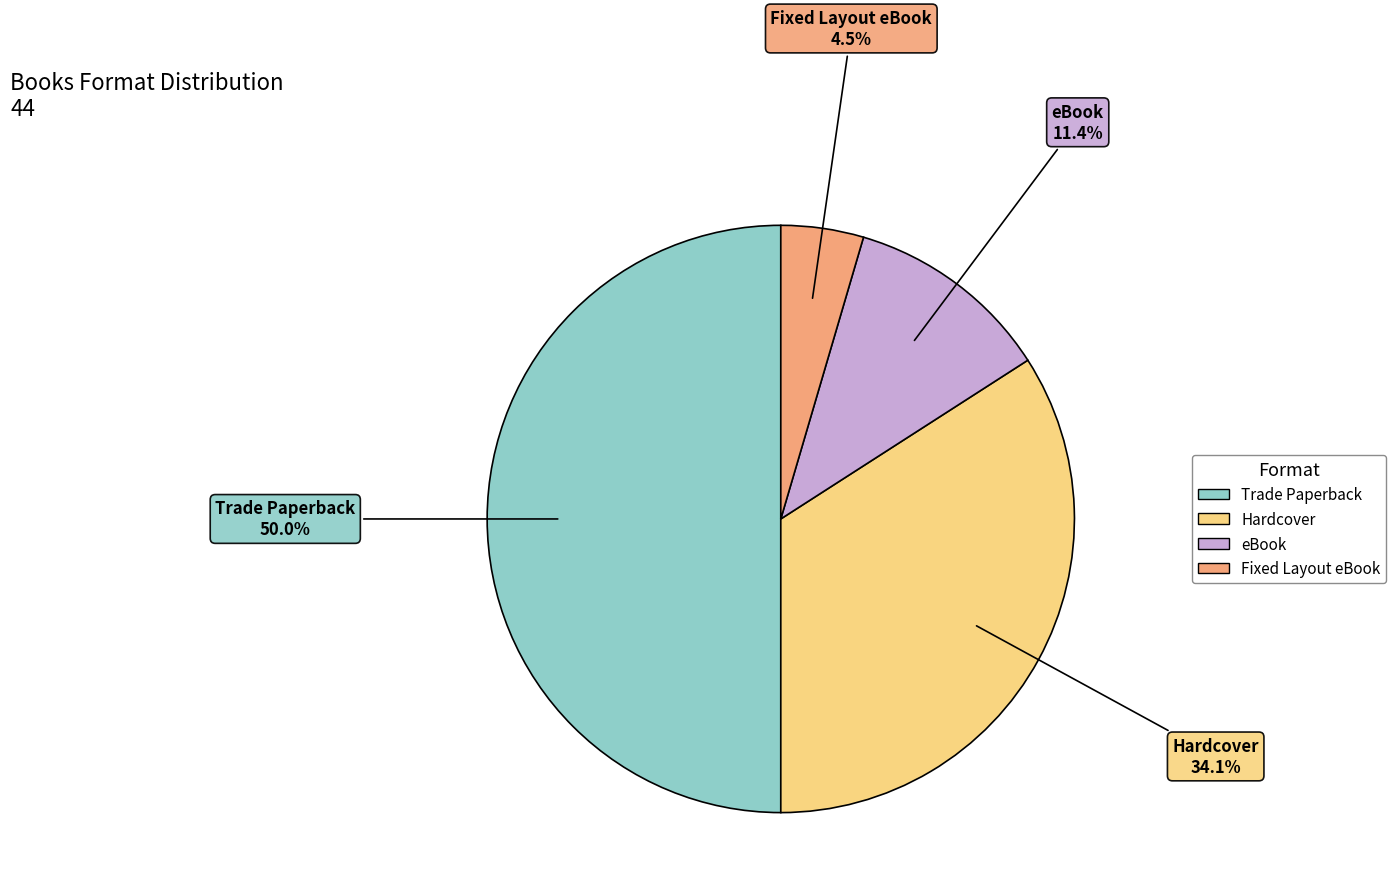

What percentage is the Hardcover slice, to the nearest percent?

34%